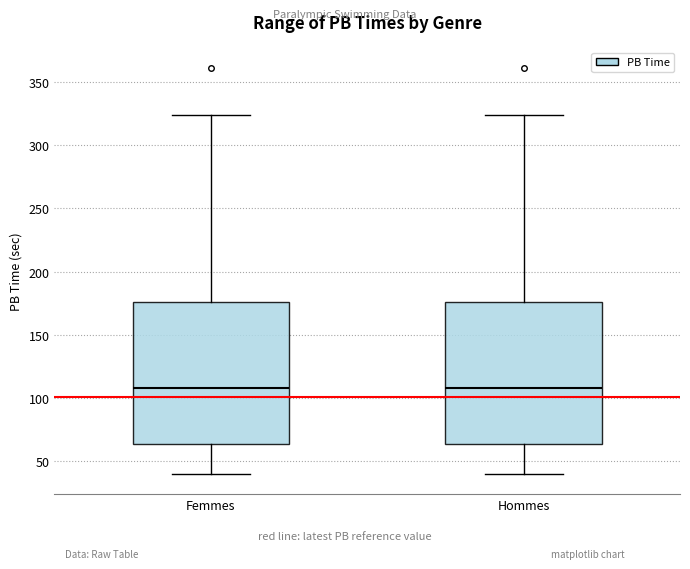

Where does the lower whisker of the box for Hommes end on the y-axis? The values are not printed on the chart, so give them approximately, as read against the axis.

40